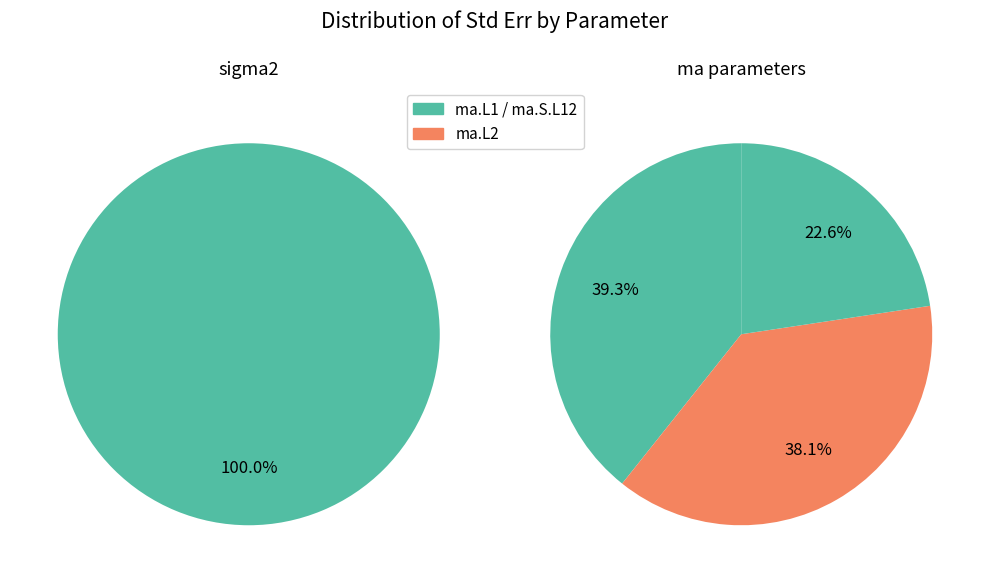

Count the number of slices in the pie.

4